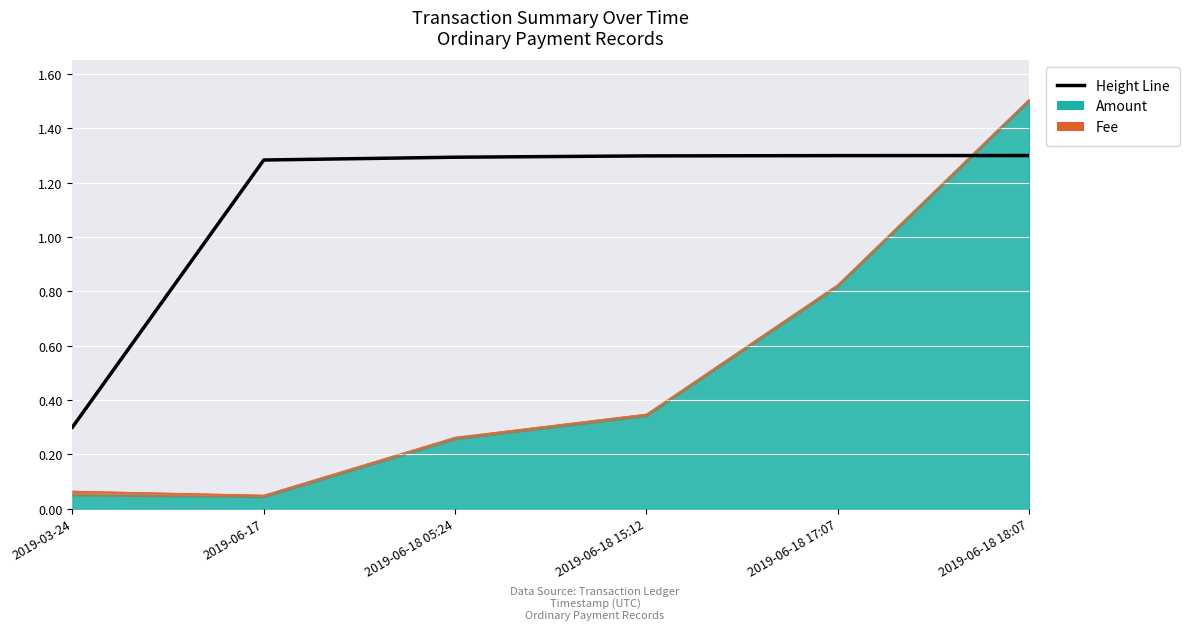

Reading left to right, extract all data points from this chart.

2019-03-24=0.3	2019-06-17=1.3	2019-06-18 05:24=1.3	2019-06-18 15:12=1.3	2019-06-18 17:07=1.3	2019-06-18 18:07=1.3